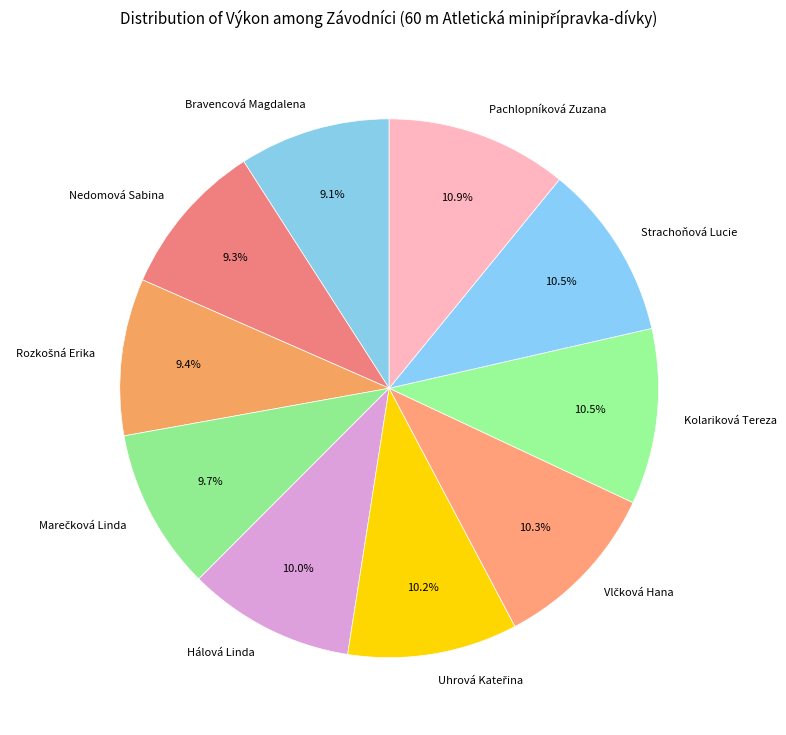

Which has a higher value, Hálová Linda or Kolariková Tereza?

Kolariková Tereza